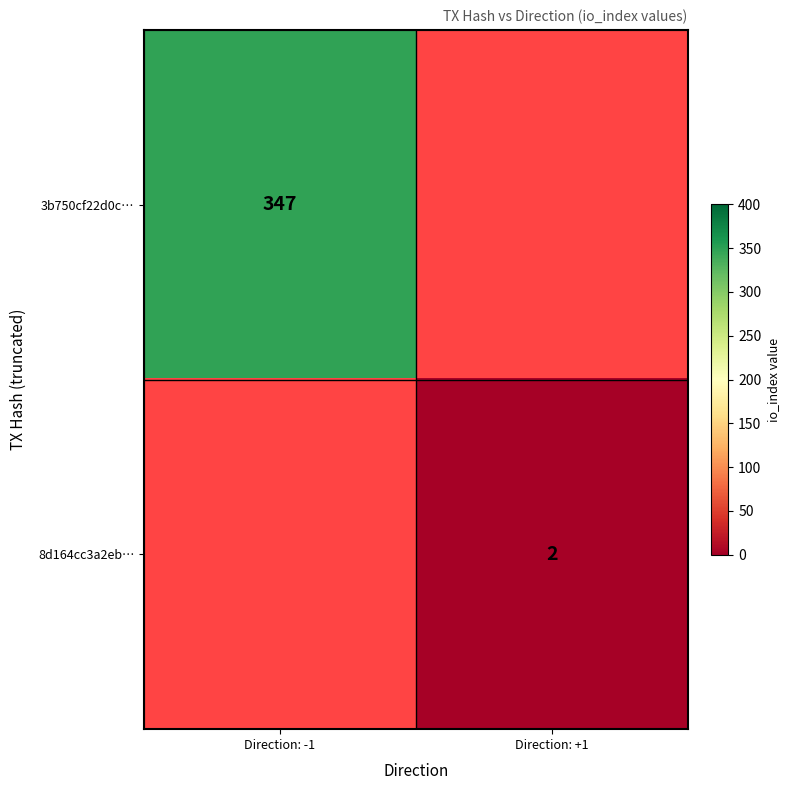

How many distinct data groups are displayed?

2